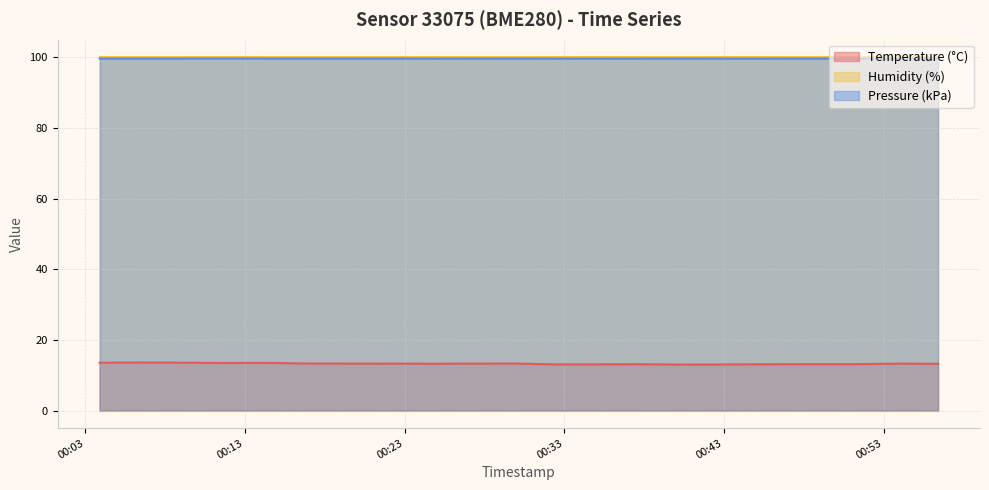

How many interior local peaks does the temperature series have?

5